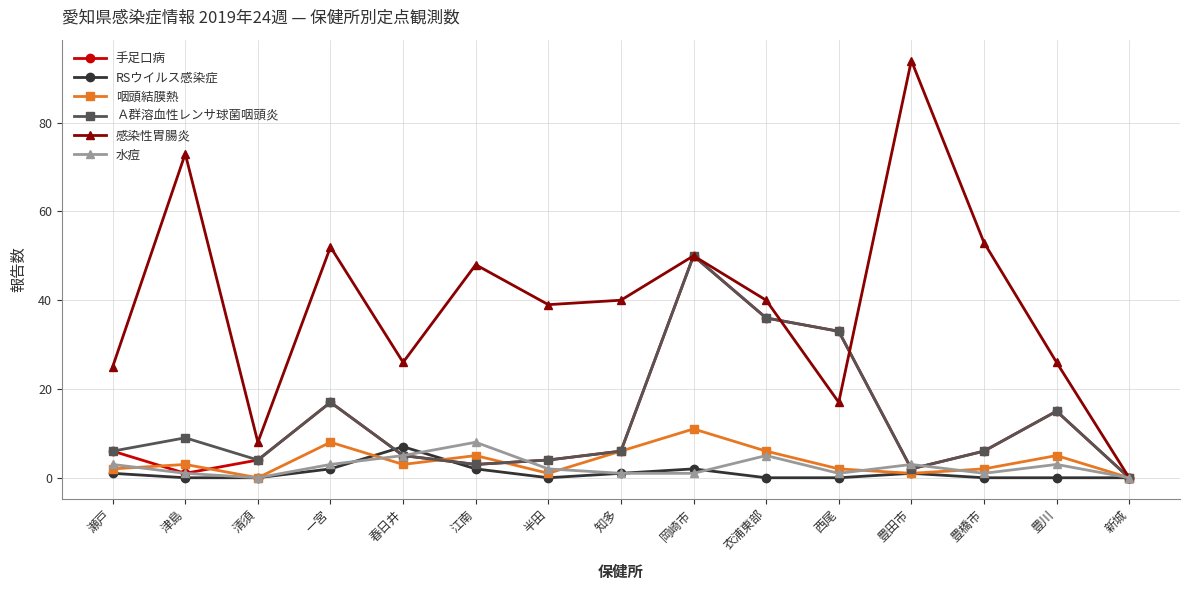

Which series has the widest spread of values?

感染性胃腸炎